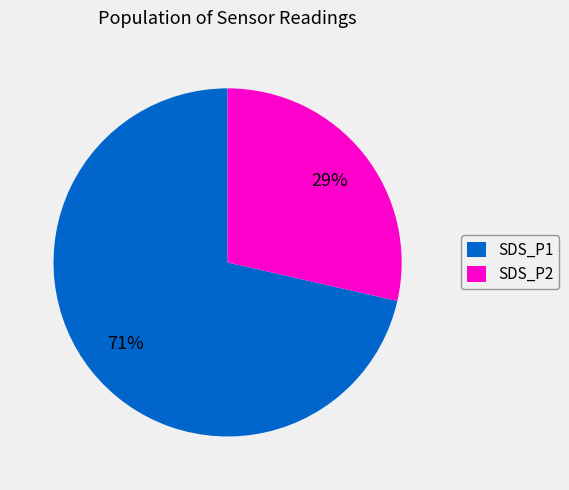

Between SDS_P2 and SDS_P1, which is larger?

SDS_P1